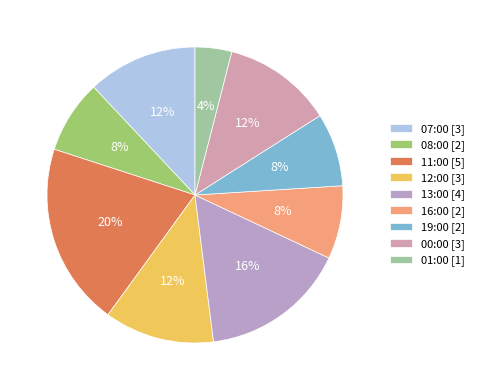

True or false: 16:00 accounts for 19% of the total.

False